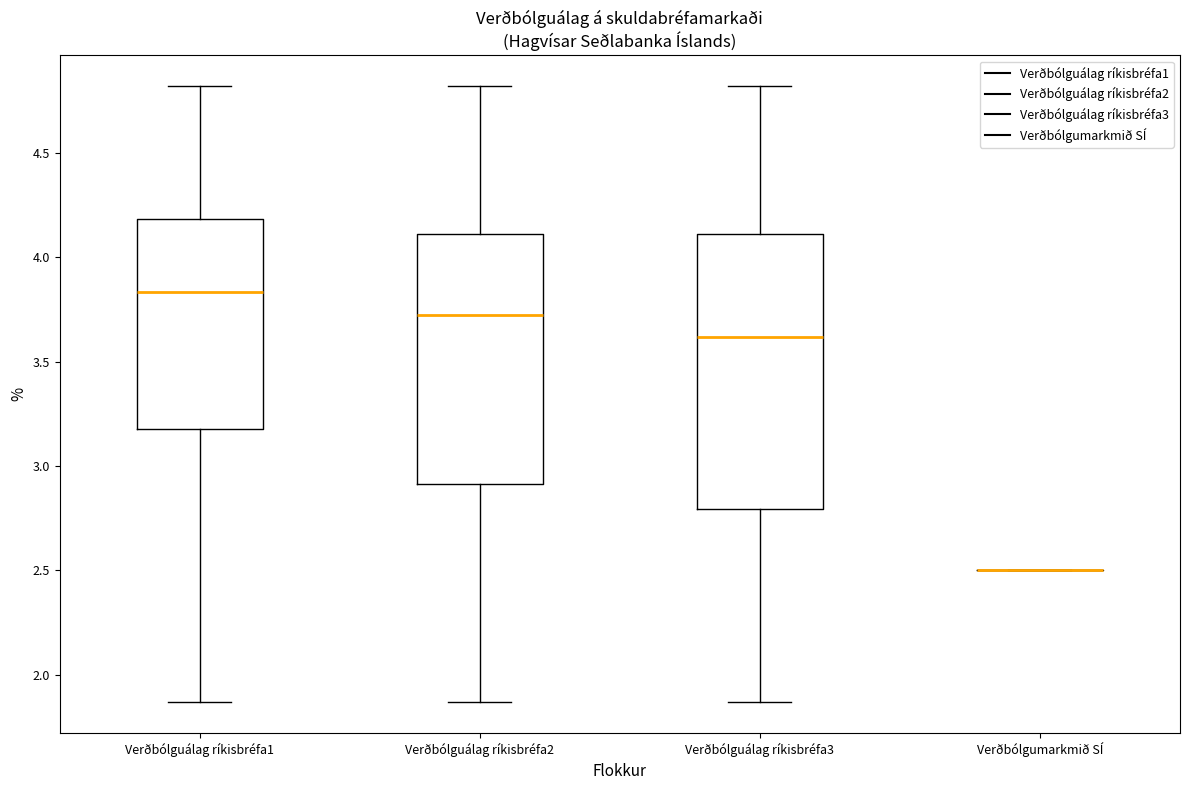

Reading left to right, read every box against the y-axis: the position of its median line, the range the box covers, and the ends of its whiskers. The values are not printed on the chart, so give them approximately, as read against the axis.

Verðbólguálag ríkisbréfa1: median 3.85, box 3.20 to 4.20, whiskers 1.85 to 4.80
Verðbólguálag ríkisbréfa2: median 3.75, box 2.90 to 4.10, whiskers 1.85 to 4.80
Verðbólguálag ríkisbréfa3: median 3.60, box 2.80 to 4.10, whiskers 1.85 to 4.80
Verðbólgumarkmið SÍ: box collapsed to a line at 2.50, whiskers 2.50 to 2.50